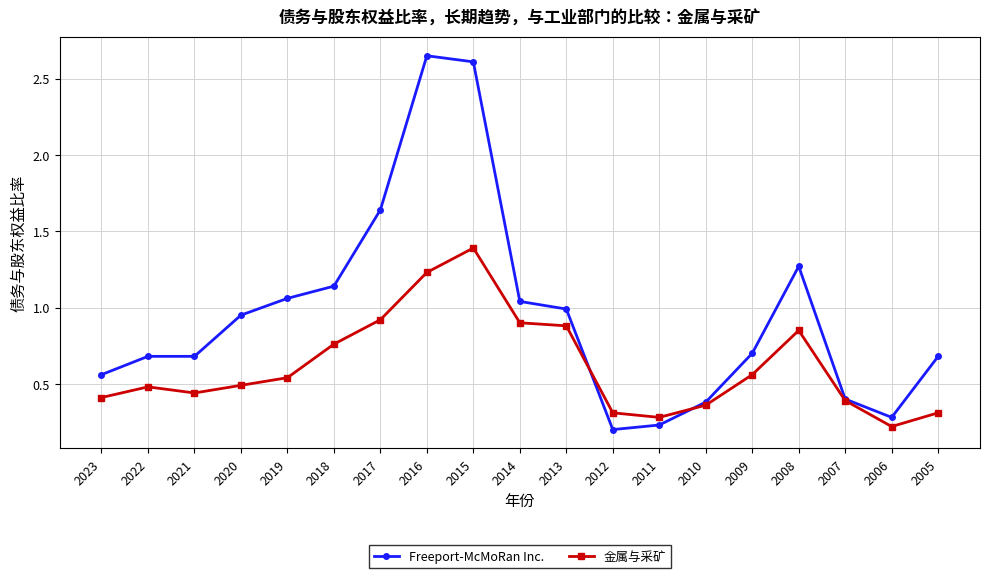

True or false: 金属与采矿 has more than 0 points higher than both neighbors.

True